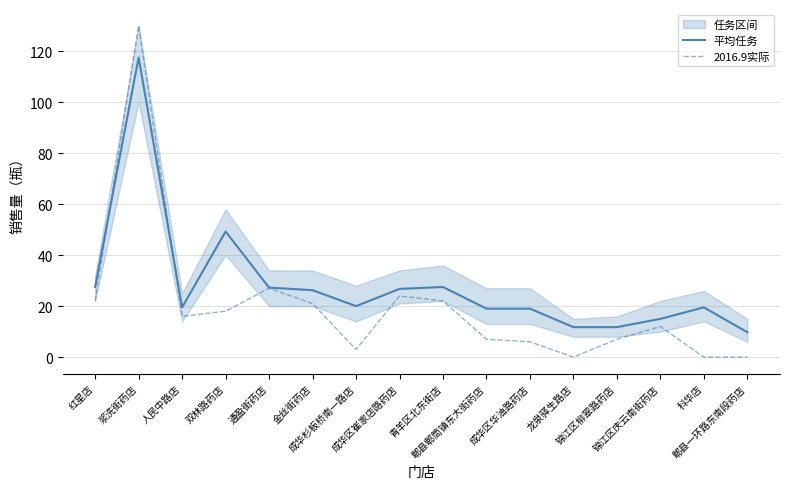

Reading right to left, what are all the values shown in this chart?

平均任务: 9.8	19.5	15.0	11.8	11.8	19.0	19.0	27.5	26.8	20.0	26.2	27.2	49.2	19.5	117.5	27.5
2016.9实际: 0.0	0.0	12.0	7.0	0.0	6.0	7.0	22.0	24.0	3.0	21.0	27.0	18.0	16.0	130.0	22.0